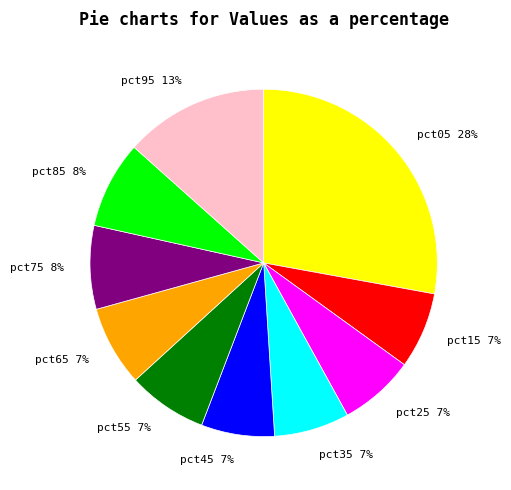

To the nearest percent, what portion does pct05 represent?

28%